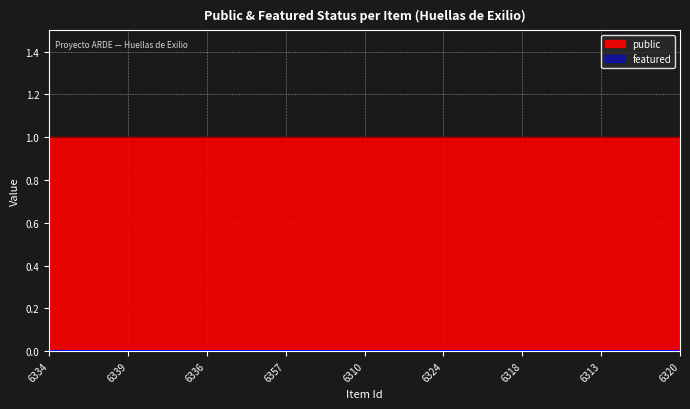

List the series in order of their overall mean, highest first.

public, featured